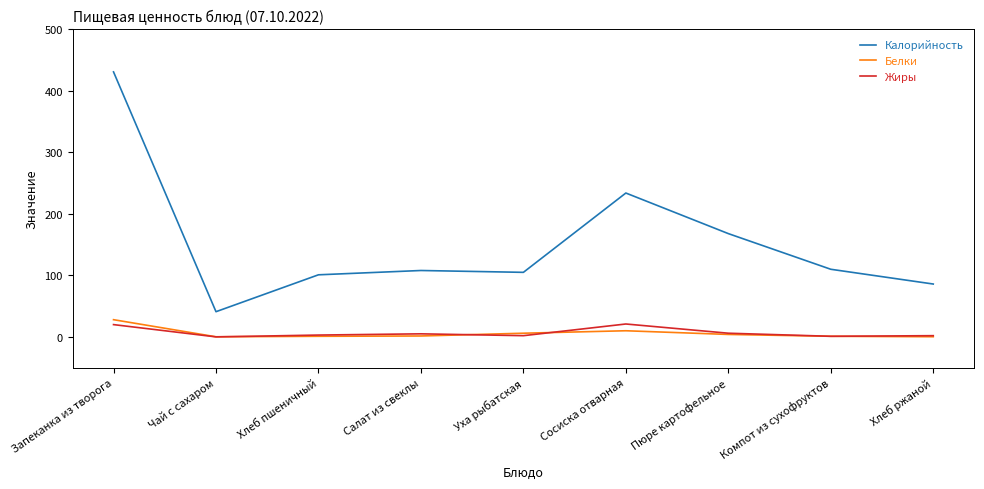

True or false: Белки and Калорийность intersect in this chart.

False